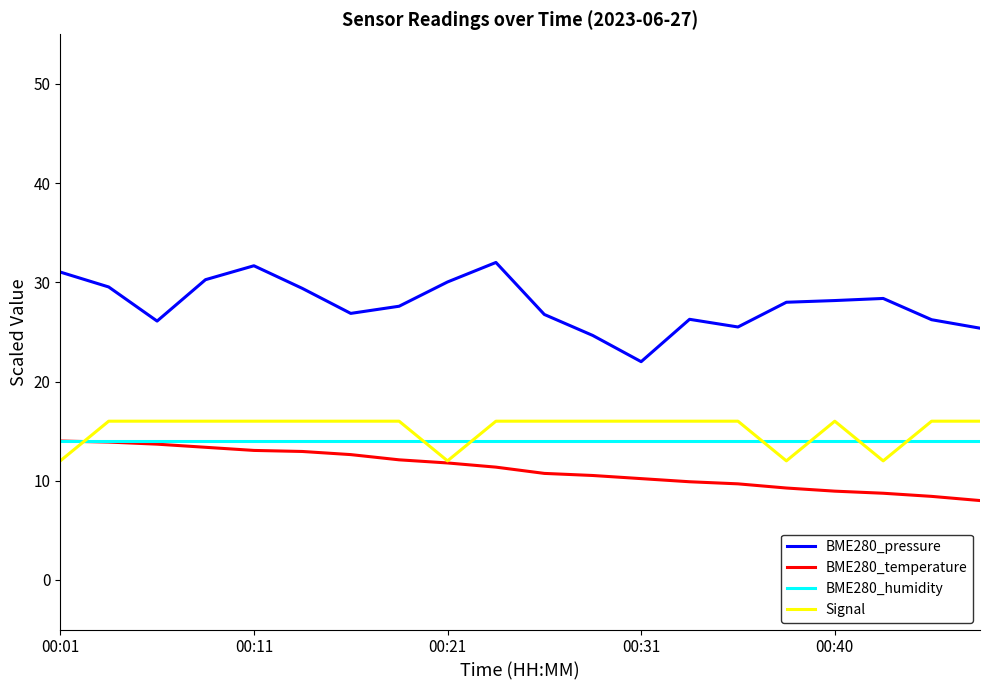

Which series has the largest range (max minus min)?

BME280_pressure